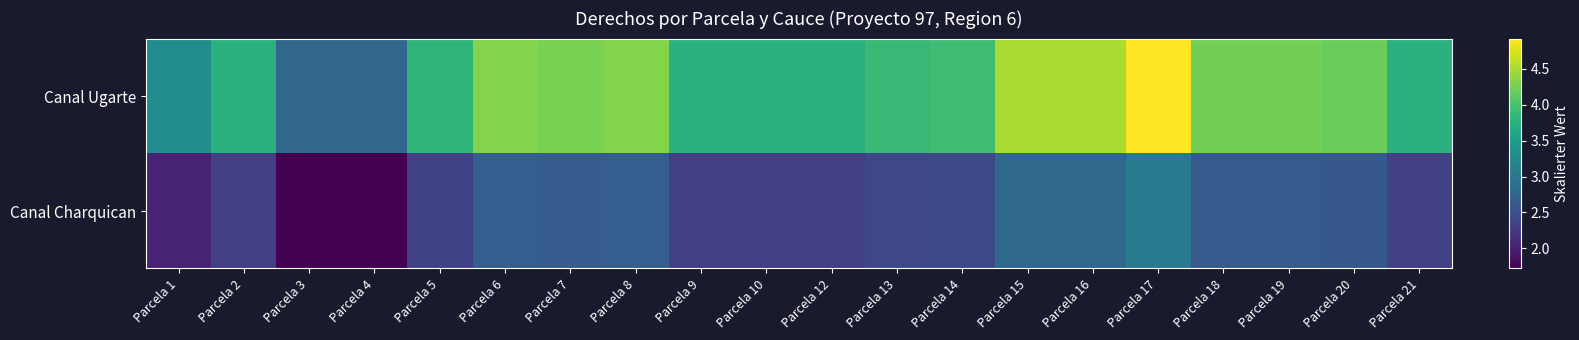

At how many categories does at least one series exceed 2?

20